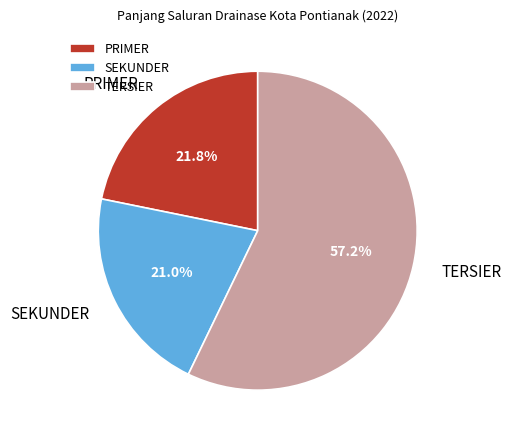

How many segments does this pie chart have?

3